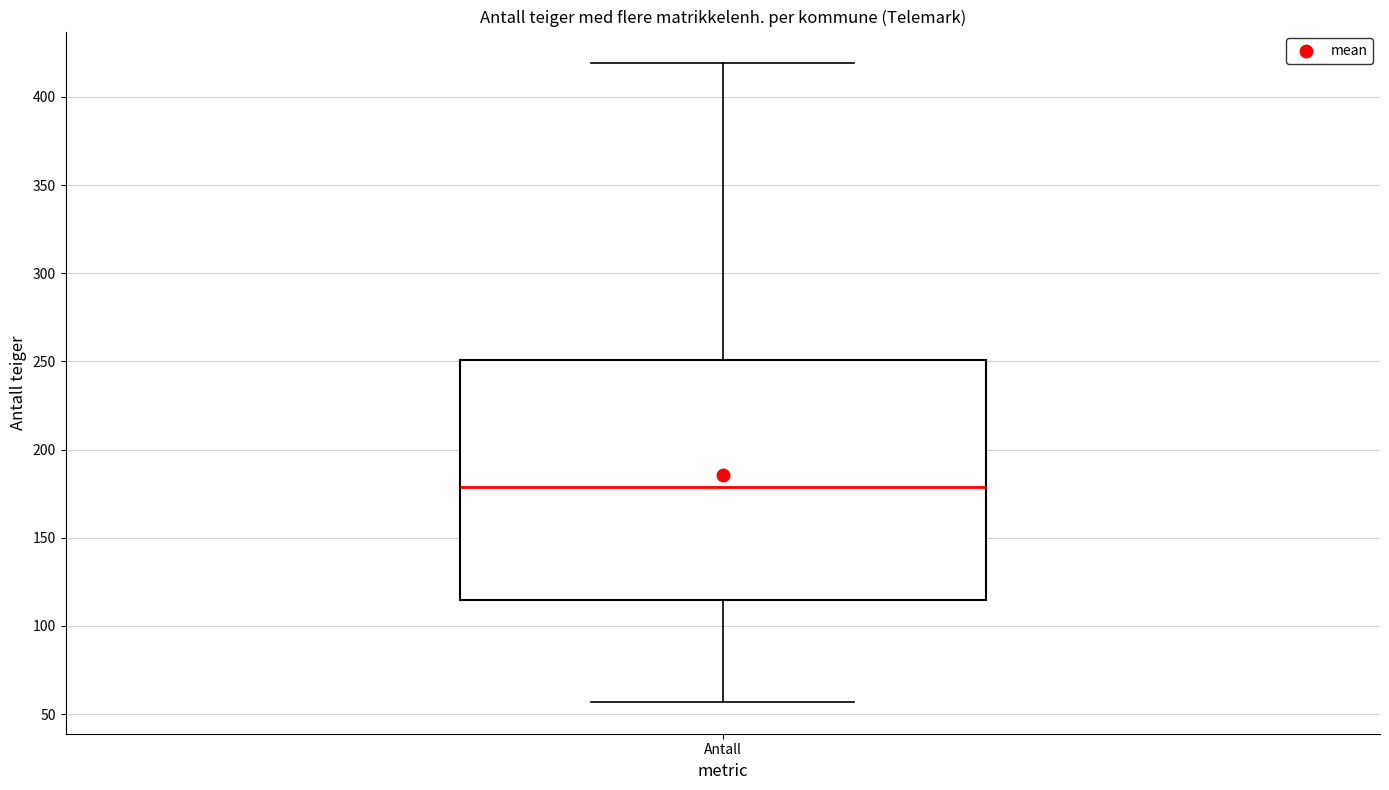

Transcribe this box plot: give where the median line is, the range the box spans, and where the two whiskers end, as read against the y-axis. The values are not printed on the chart, so give them approximately, as read against the axis.

median 180, box 115 to 250, whiskers 55 to 420